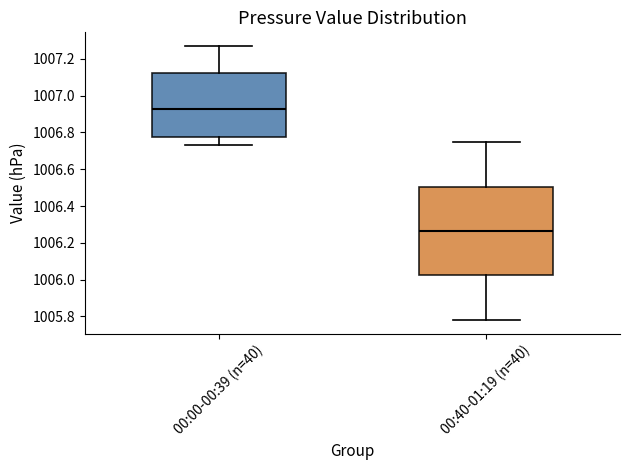

Reading left to right, transcribe this box plot: for each box, give where its median line is, the range the box spans, and where its two whiskers end, as read against the y-axis. The values are not printed on the chart, so give them approximately, as read against the axis.

00:00-00:39 (n=40): median 1006.92, box 1006.78 to 1007.12, whiskers 1006.74 to 1007.28
00:40-01:19 (n=40): median 1006.26, box 1006.02 to 1006.50, whiskers 1005.78 to 1006.76